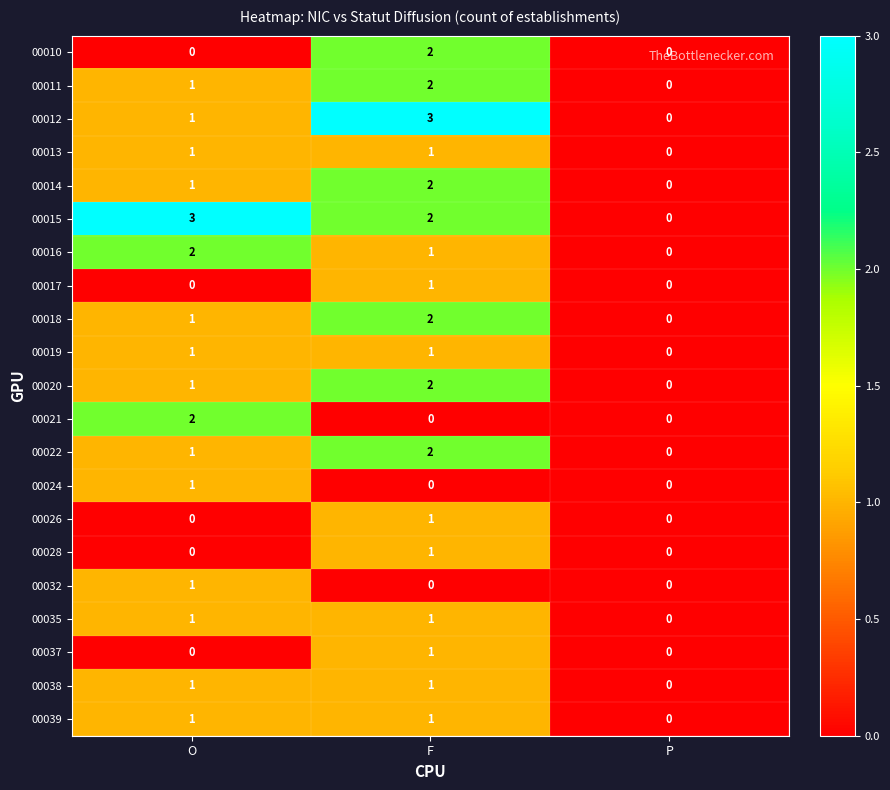

True or false: 00020 has a value of 0 at P.

True